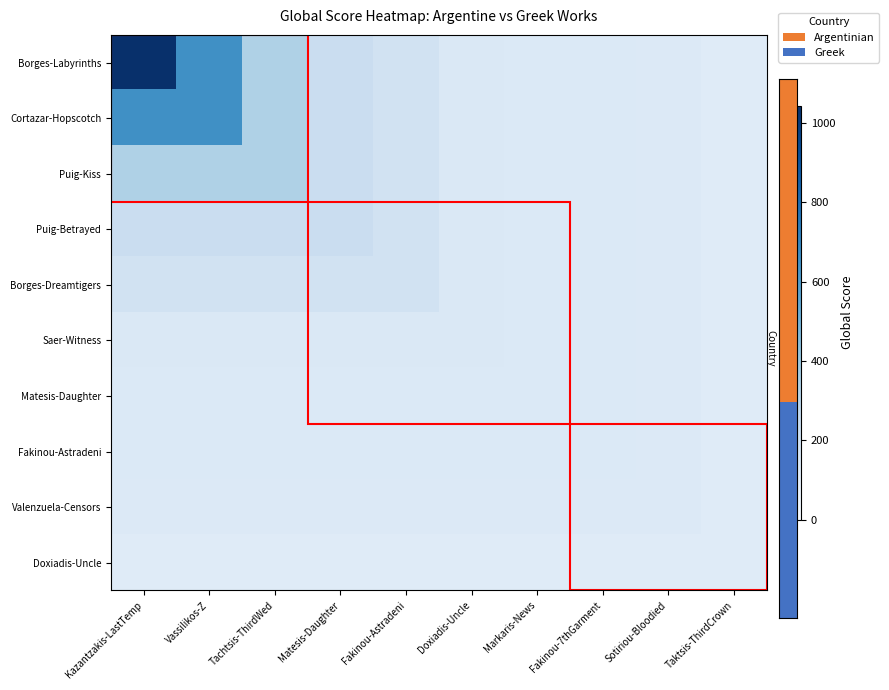

Reading left to right, transcribe all the data shown in this chart.

Borges-Labyrinths: Kazantzakis-LastTemp=1043	Vassilikos-Z=658	Tachtsis-ThirdWed=336	Matesis-Daughter=240	Fakinou-Astradeni=198	Doxiadis-Uncle=152	Markaris-News=144	Fakinou-7thGarment=144	Sotiriou-Bloodied=141	Taktsis-ThirdCrown=123
Cortazar-Hopscotch: Kazantzakis-LastTemp=658	Vassilikos-Z=658	Tachtsis-ThirdWed=336	Matesis-Daughter=240	Fakinou-Astradeni=198	Doxiadis-Uncle=152	Markaris-News=144	Fakinou-7thGarment=144	Sotiriou-Bloodied=141	Taktsis-ThirdCrown=123
Puig-Kiss: Kazantzakis-LastTemp=336	Vassilikos-Z=336	Tachtsis-ThirdWed=336	Matesis-Daughter=240	Fakinou-Astradeni=198	Doxiadis-Uncle=152	Markaris-News=144	Fakinou-7thGarment=144	Sotiriou-Bloodied=141	Taktsis-ThirdCrown=123
Puig-Betrayed: Kazantzakis-LastTemp=240	Vassilikos-Z=240	Tachtsis-ThirdWed=240	Matesis-Daughter=240	Fakinou-Astradeni=198	Doxiadis-Uncle=152	Markaris-News=144	Fakinou-7thGarment=144	Sotiriou-Bloodied=141	Taktsis-ThirdCrown=123
Borges-Dreamtigers: Kazantzakis-LastTemp=198	Vassilikos-Z=198	Tachtsis-ThirdWed=198	Matesis-Daughter=198	Fakinou-Astradeni=198	Doxiadis-Uncle=152	Markaris-News=144	Fakinou-7thGarment=144	Sotiriou-Bloodied=141	Taktsis-ThirdCrown=123
Saer-Witness: Kazantzakis-LastTemp=152	Vassilikos-Z=152	Tachtsis-ThirdWed=152	Matesis-Daughter=152	Fakinou-Astradeni=152	Doxiadis-Uncle=152	Markaris-News=144	Fakinou-7thGarment=144	Sotiriou-Bloodied=141	Taktsis-ThirdCrown=123
Matesis-Daughter: Kazantzakis-LastTemp=144	Vassilikos-Z=144	Tachtsis-ThirdWed=144	Matesis-Daughter=144	Fakinou-Astradeni=144	Doxiadis-Uncle=144	Markaris-News=144	Fakinou-7thGarment=144	Sotiriou-Bloodied=141	Taktsis-ThirdCrown=123
Fakinou-Astradeni: Kazantzakis-LastTemp=144	Vassilikos-Z=144	Tachtsis-ThirdWed=144	Matesis-Daughter=144	Fakinou-Astradeni=144	Doxiadis-Uncle=144	Markaris-News=144	Fakinou-7thGarment=144	Sotiriou-Bloodied=141	Taktsis-ThirdCrown=123
Valenzuela-Censors: Kazantzakis-LastTemp=141	Vassilikos-Z=141	Tachtsis-ThirdWed=141	Matesis-Daughter=141	Fakinou-Astradeni=141	Doxiadis-Uncle=141	Markaris-News=141	Fakinou-7thGarment=141	Sotiriou-Bloodied=141	Taktsis-ThirdCrown=123
Doxiadis-Uncle: Kazantzakis-LastTemp=123	Vassilikos-Z=123	Tachtsis-ThirdWed=123	Matesis-Daughter=123	Fakinou-Astradeni=123	Doxiadis-Uncle=123	Markaris-News=123	Fakinou-7thGarment=123	Sotiriou-Bloodied=123	Taktsis-ThirdCrown=123